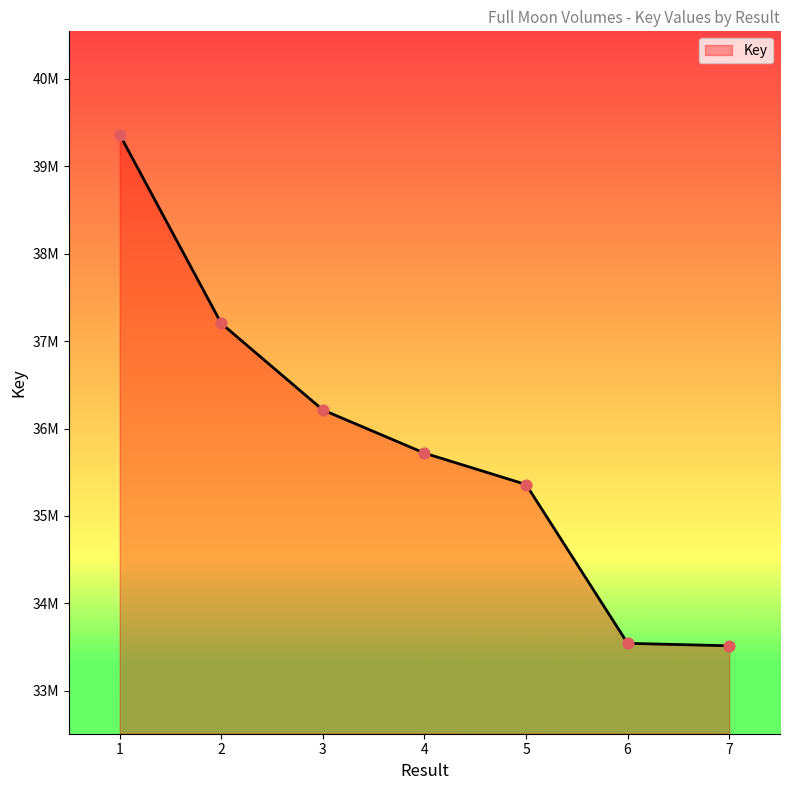

Approximately how many times larger is the value at 7 compared to 5?

0.9